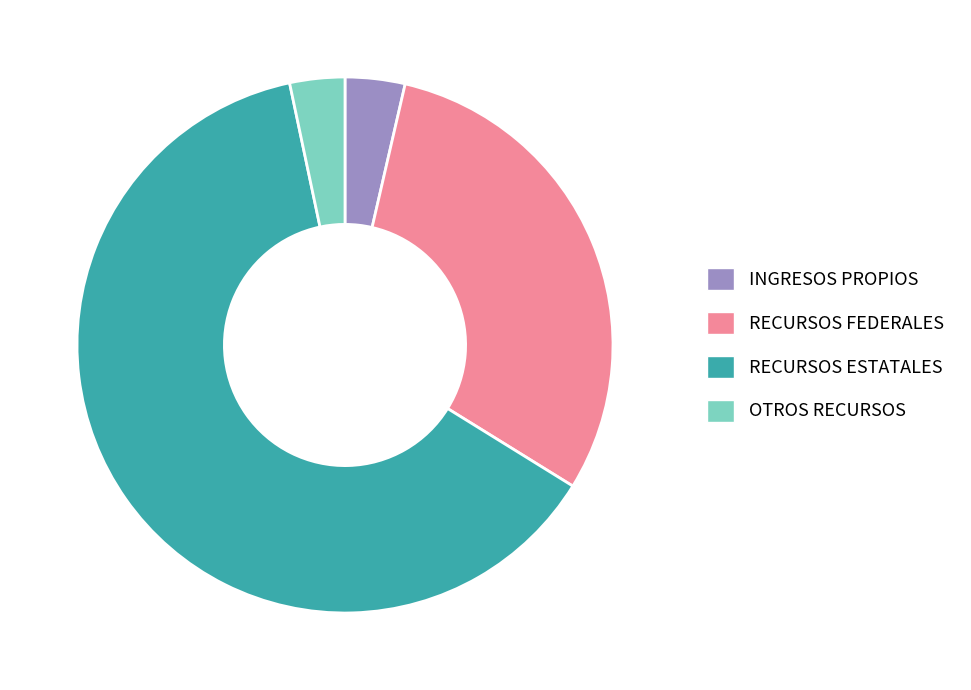

True or false: OTROS RECURSOS accounts for 3% of the total.

True